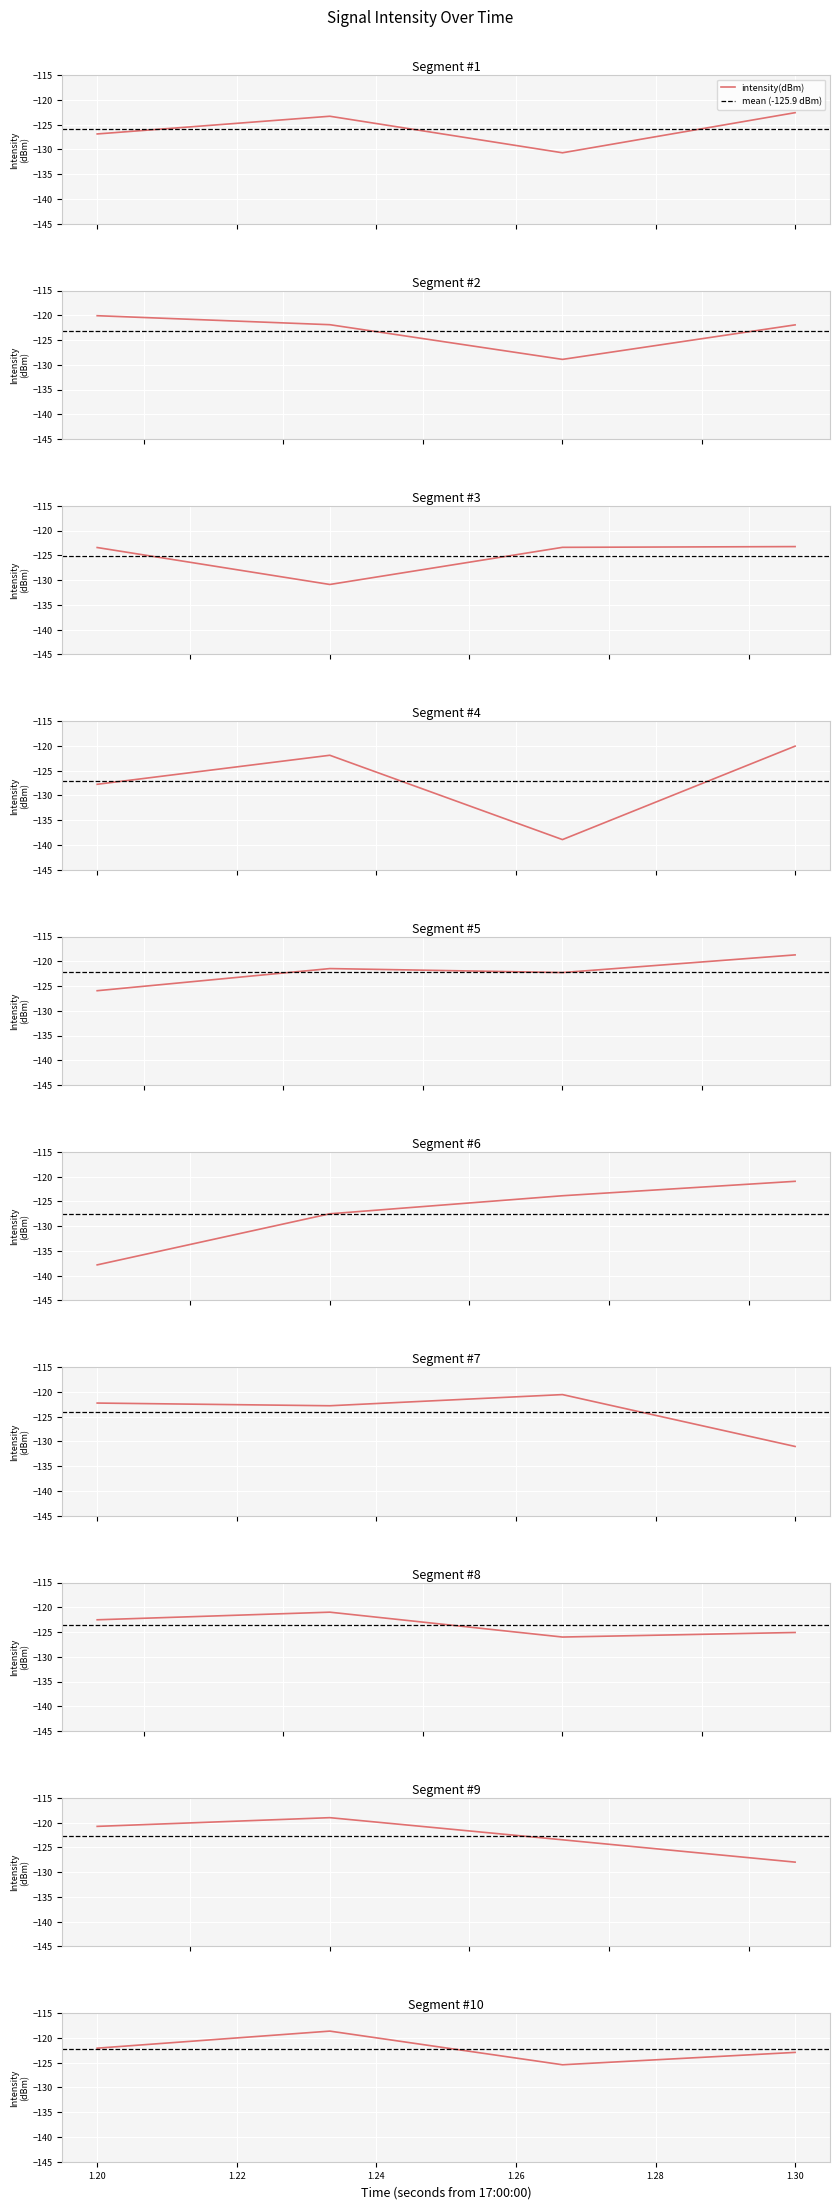

Where is the first local minimum?

2